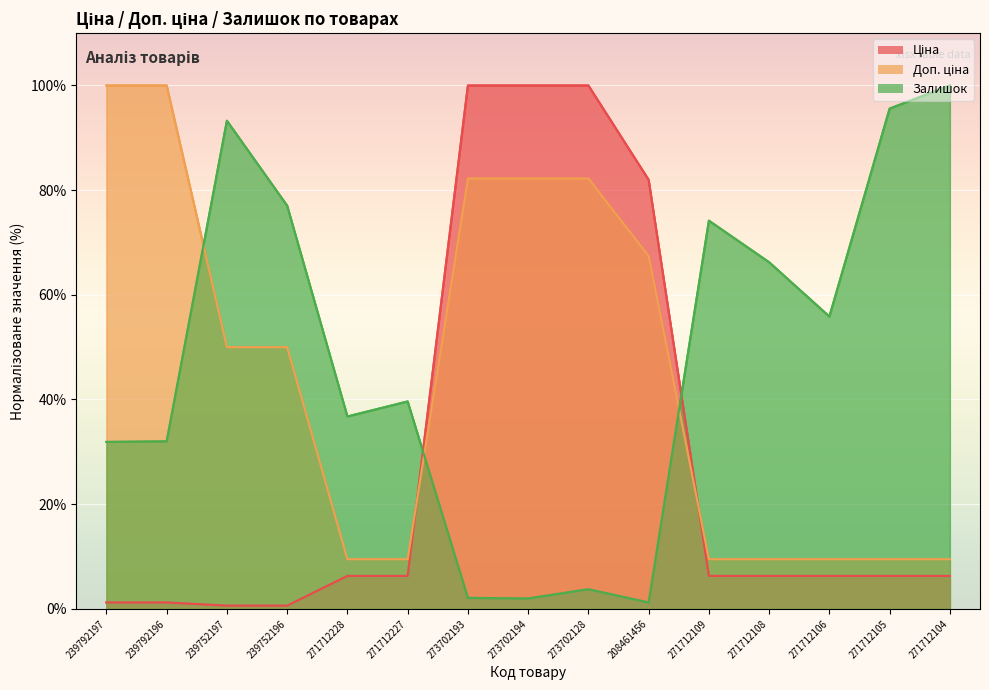

At which label does Залишок first exceed 39?

239752197